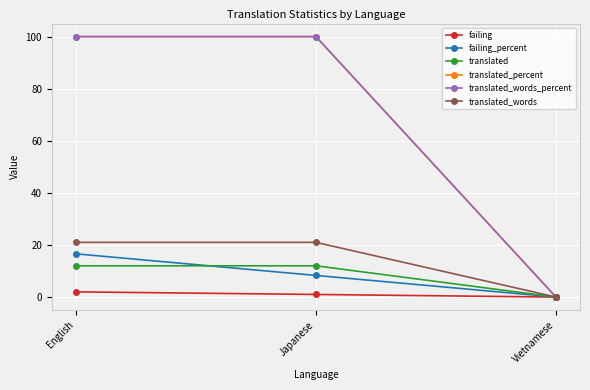

Is this an area chart (filled region under the line)?

No